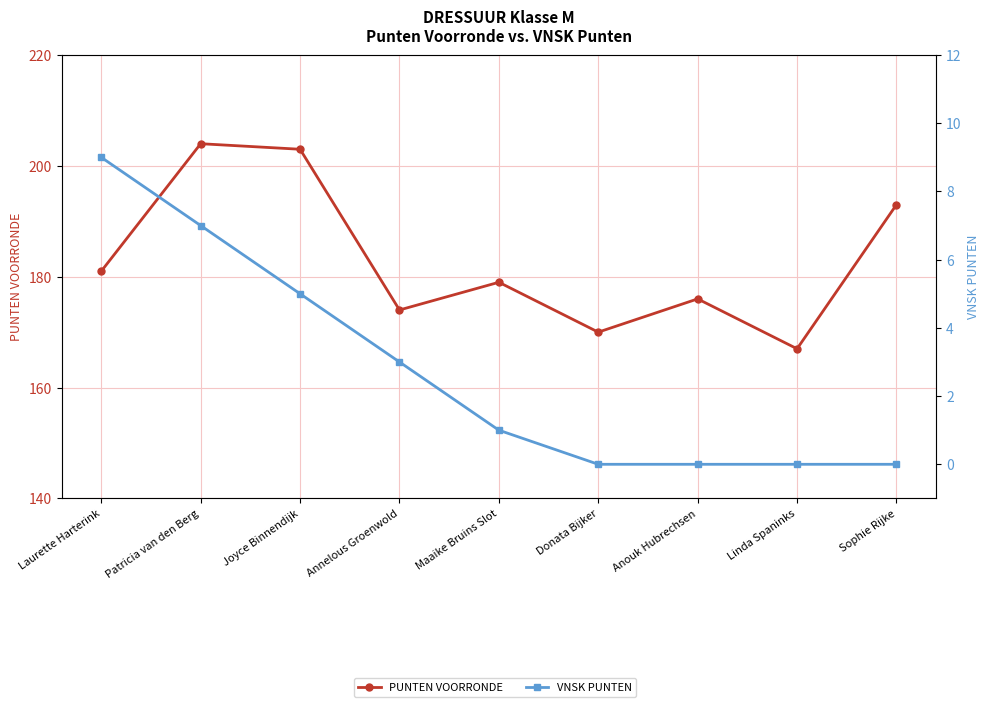

Reading left to right, transcribe all the data shown in this chart.

PUNTEN VOORRONDE: Laurette Harterink=181	Patricia van den Berg=204	Joyce Binnendijk=203	Annelous Groenwold=174	Maaike Bruins Slot=179	Donata Bijker=170	Anouk Hubrechsen=176	Linda Spaninks=167	Sophie Rijke=193
VNSK PUNTEN: Laurette Harterink=9	Patricia van den Berg=7	Joyce Binnendijk=5	Annelous Groenwold=3	Maaike Bruins Slot=1	Donata Bijker=0	Anouk Hubrechsen=0	Linda Spaninks=0	Sophie Rijke=0